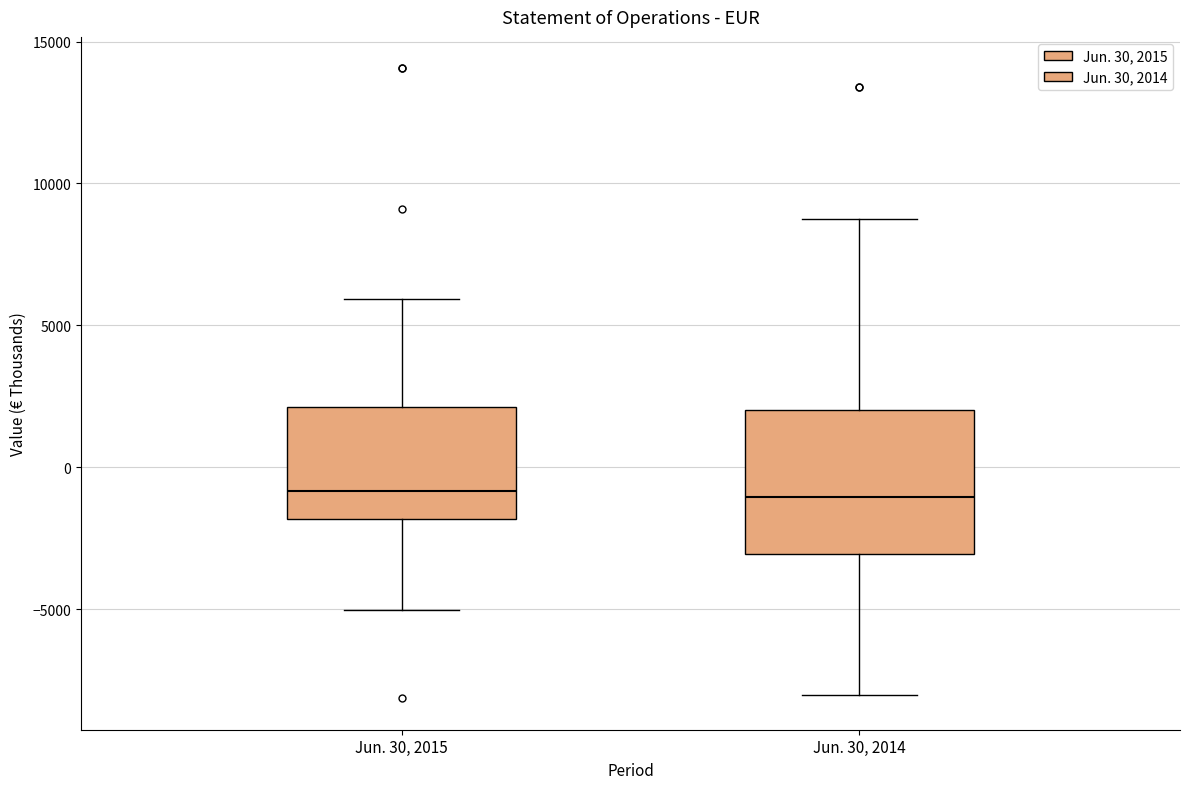

Reading left to right, transcribe this box plot: for each box, give where its median line is, the range the box spans, and where its two whiskers end, as read against the y-axis. The values are not printed on the chart, so give them approximately, as read against the axis.

Jun. 30, 2015: median -1000, box -2000 to 2000, whiskers -5000 to 6000
Jun. 30, 2014: median -1000, box -3000 to 2000, whiskers -8000 to 9000